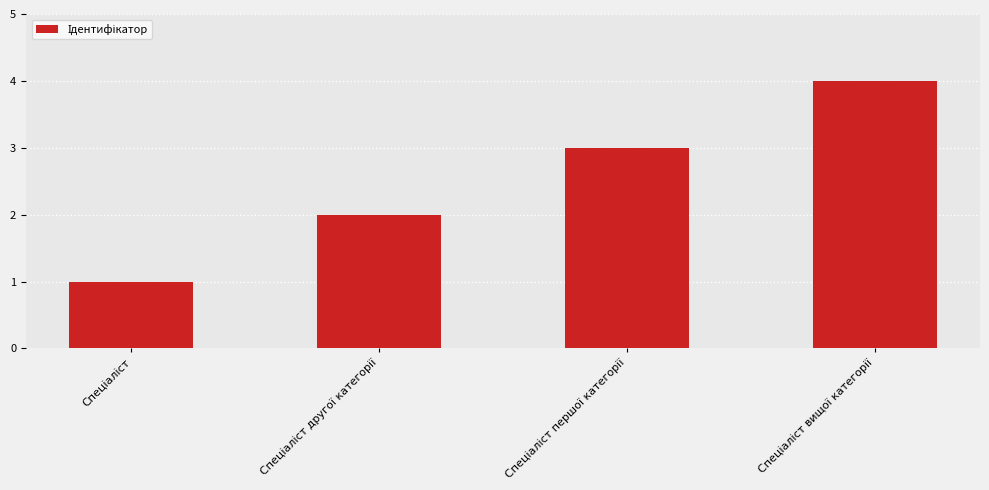

What is the minimum value shown in the chart?

1